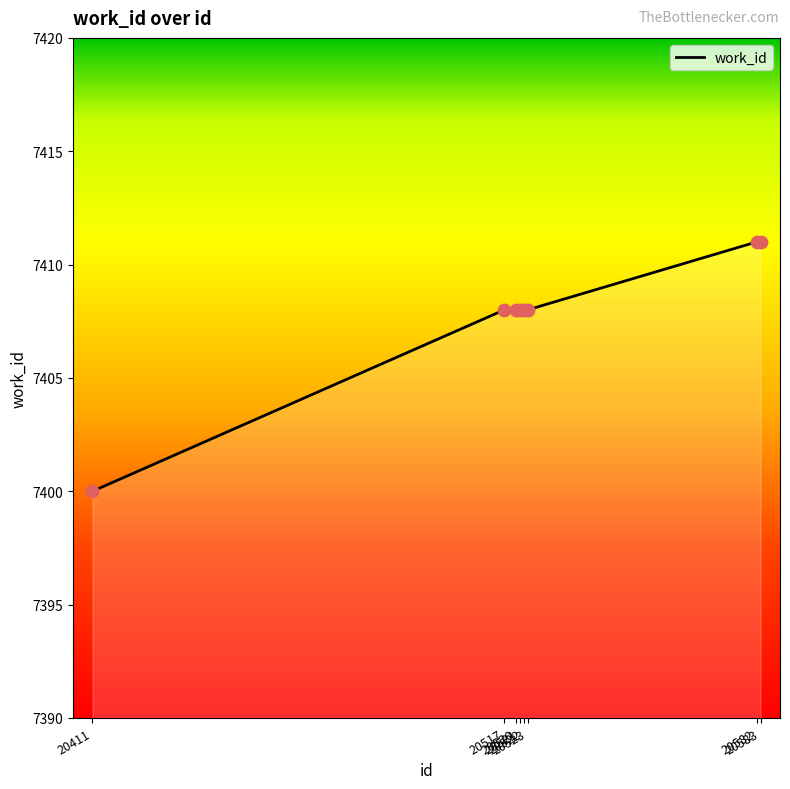

What is the maximum value shown in the chart?

7411